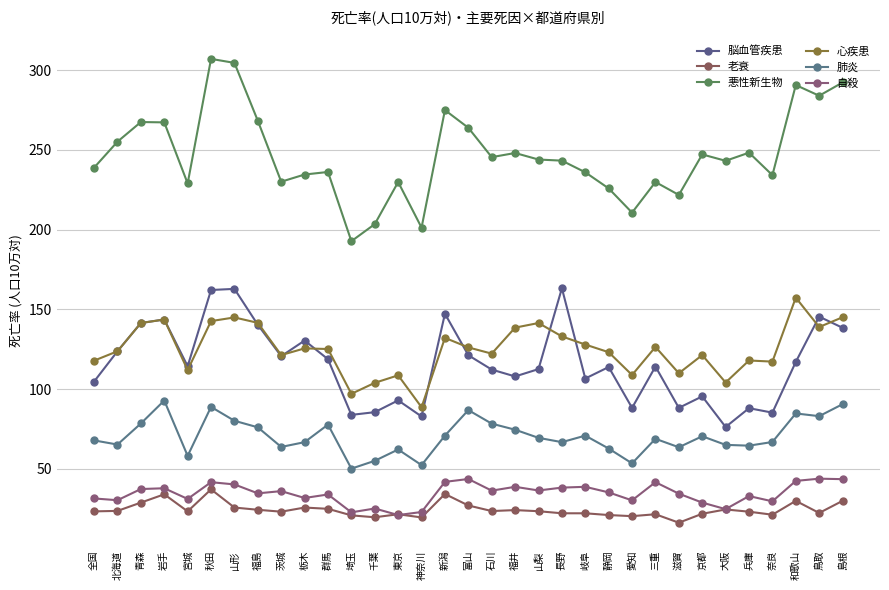

What is the approximate value of 肺炎 at 栃木?

66.7